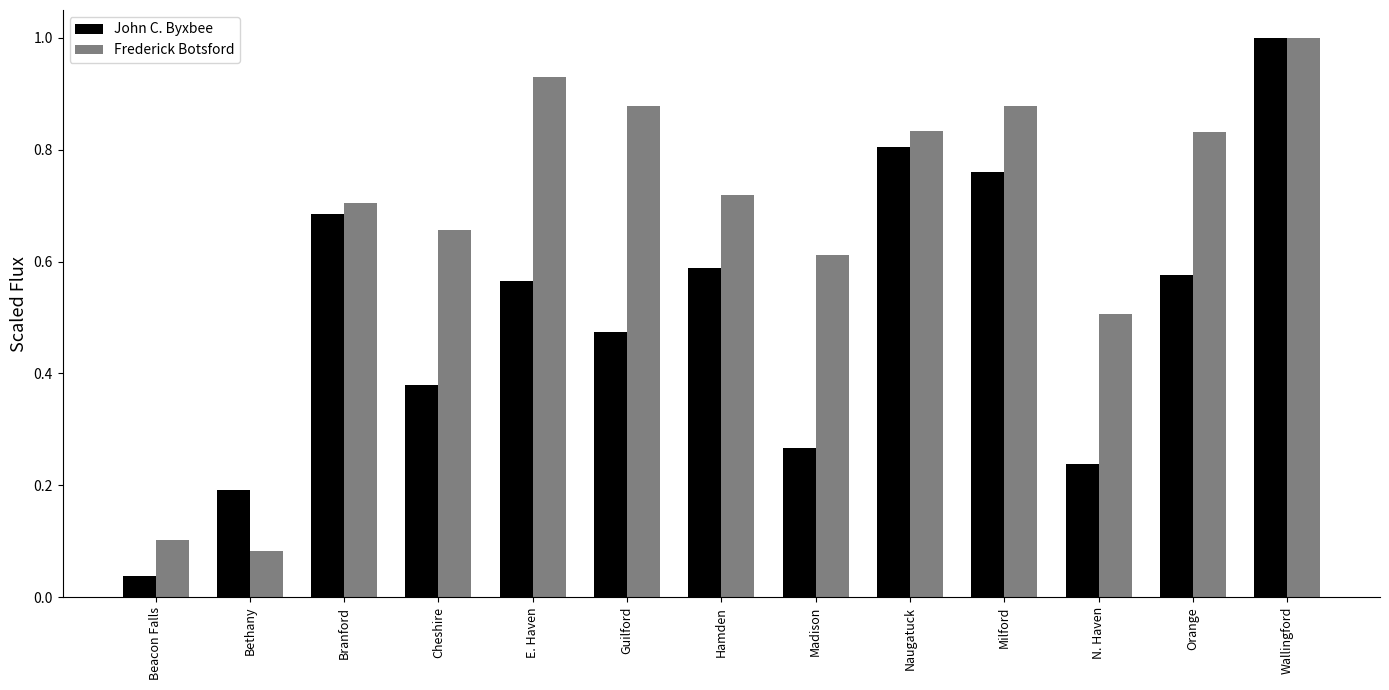

What is the label of the 5th bar from the right?

Naugatuck